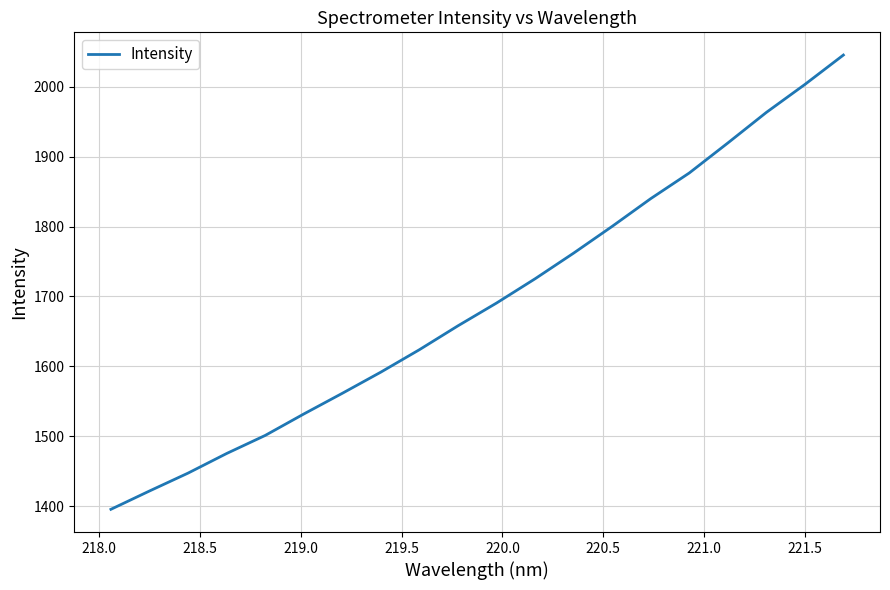

What is the difference between the maximum and minimum values?

649.4